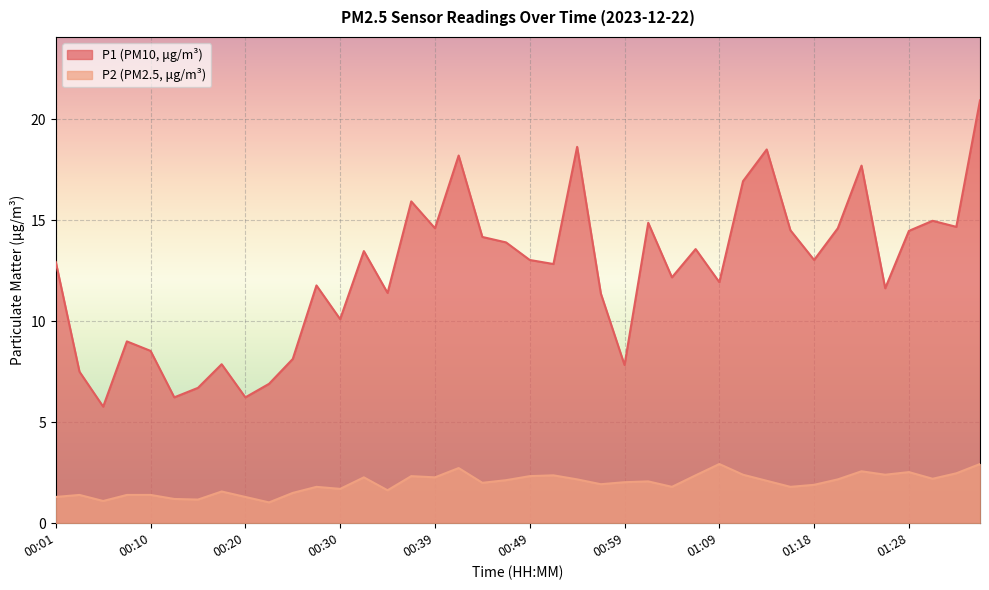

True or false: P1 and P2 intersect in this chart.

False